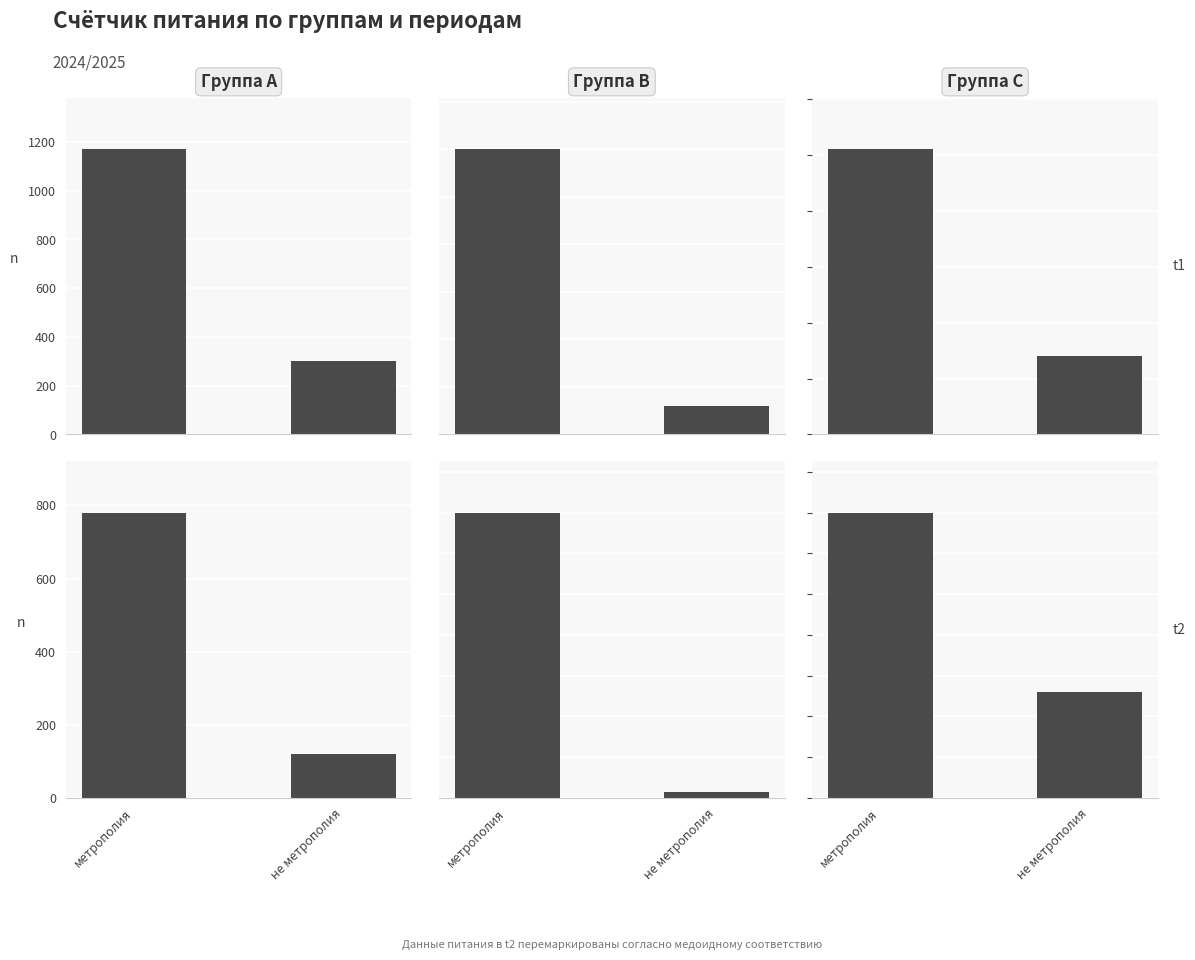

The value of Группа B at не метрополия is 45. True or false?

False